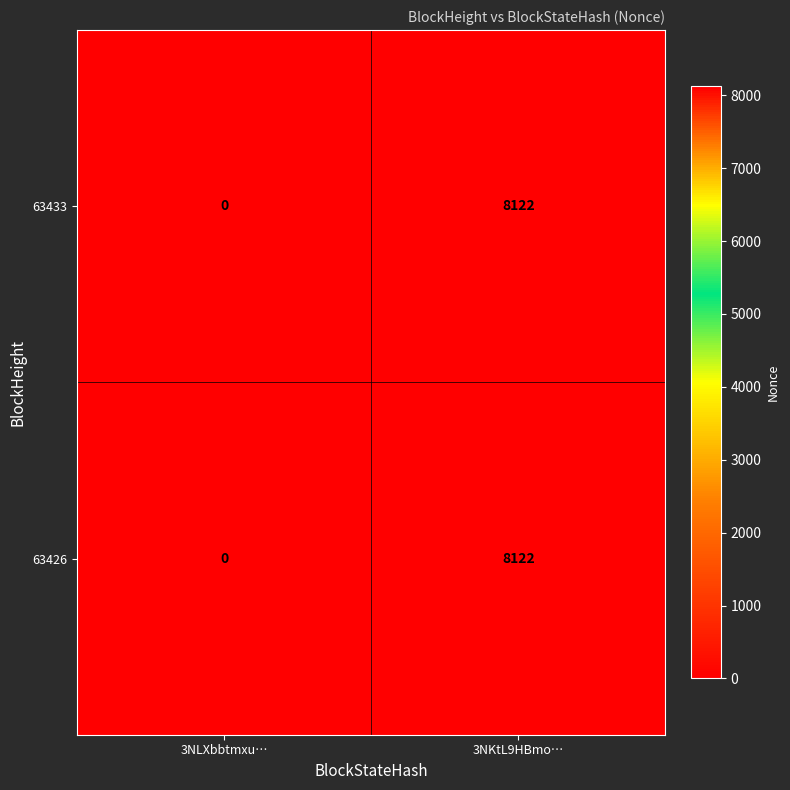

What is the difference between the 63426 values at 3NKtL9HBmo… and 3NLXbbtmxu…?

8122